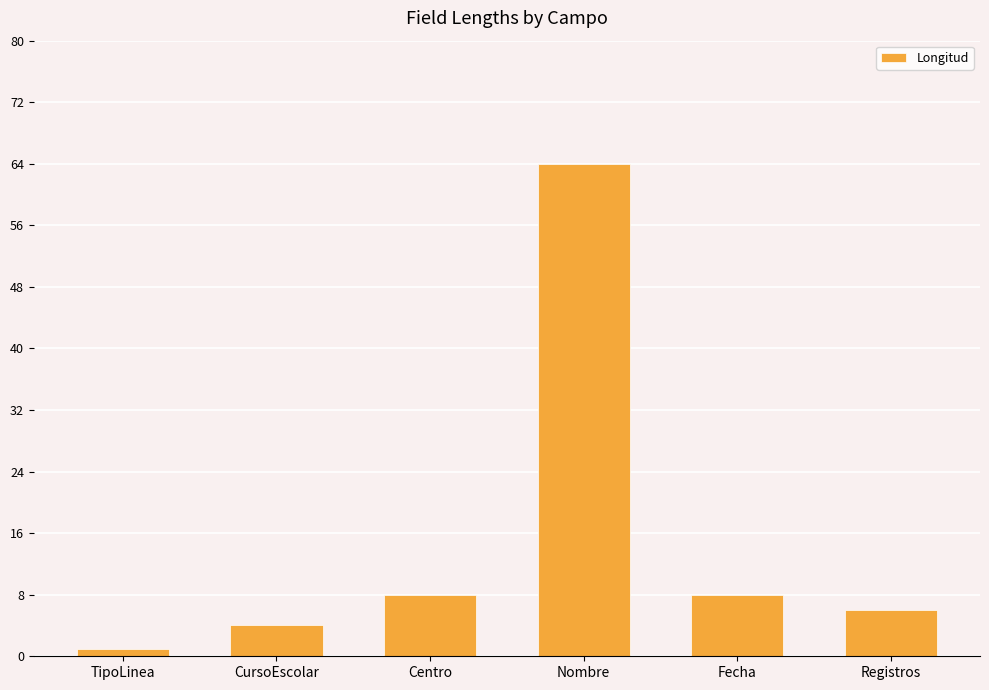

What is the approximate value at Fecha, to the nearest 5?

10